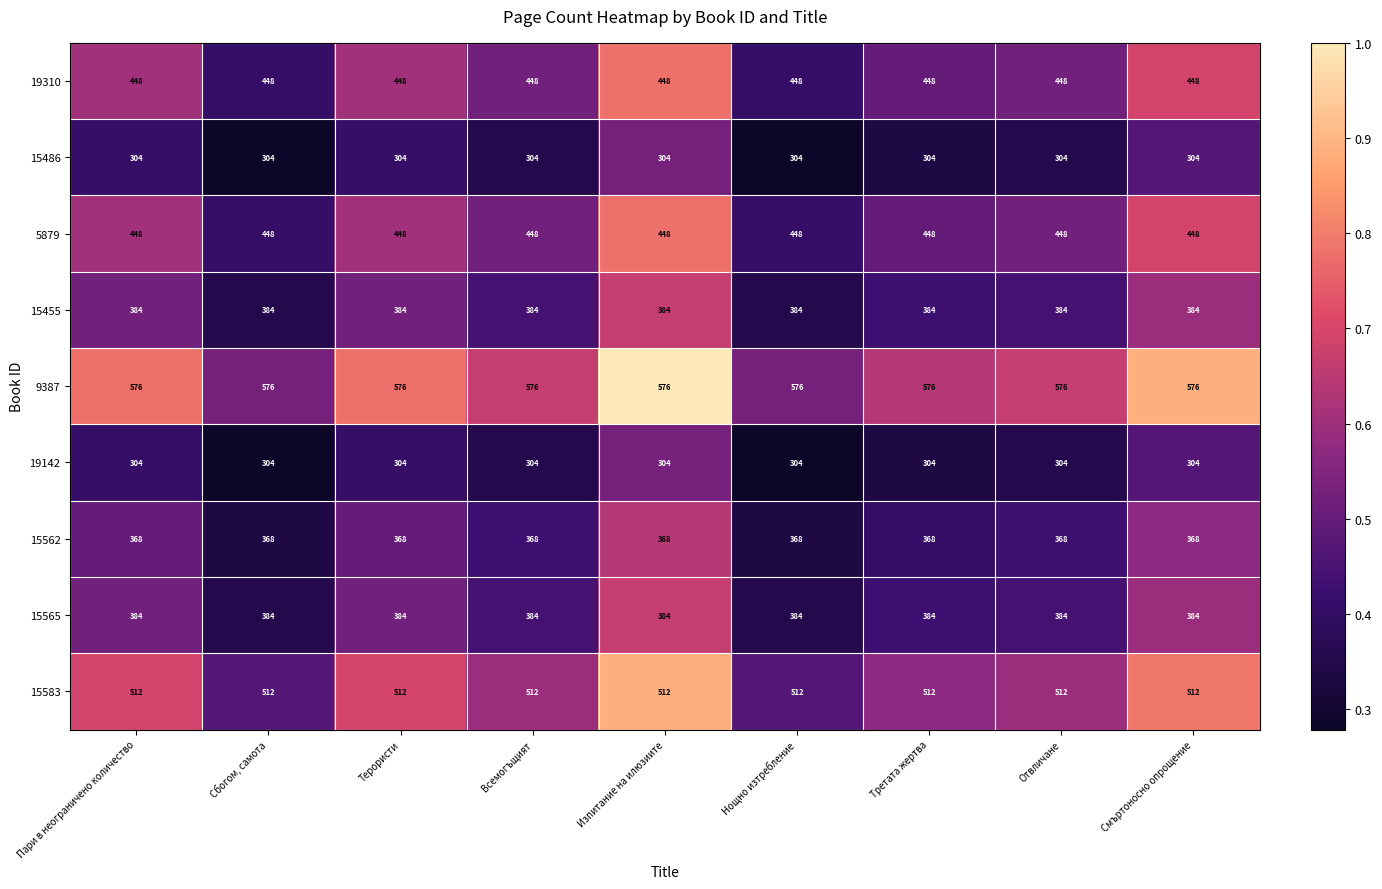

What is the difference between the highest and lowest values at Третата жертва?

272